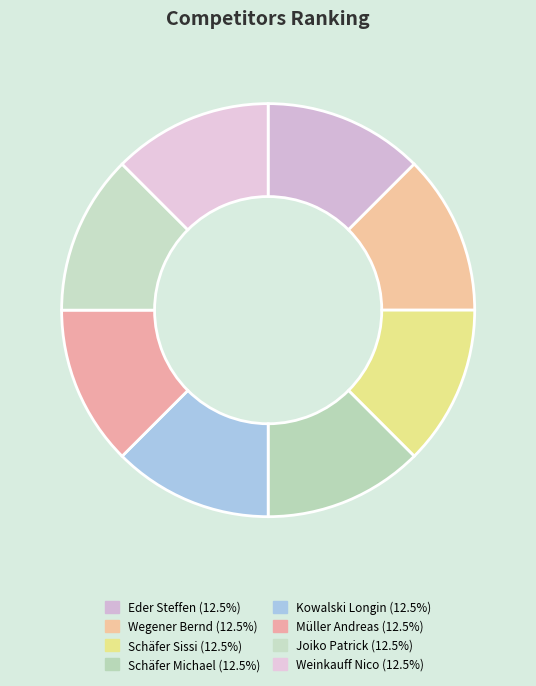

The Schäfer Sissi slice represents 19% of the pie. True or false?

False